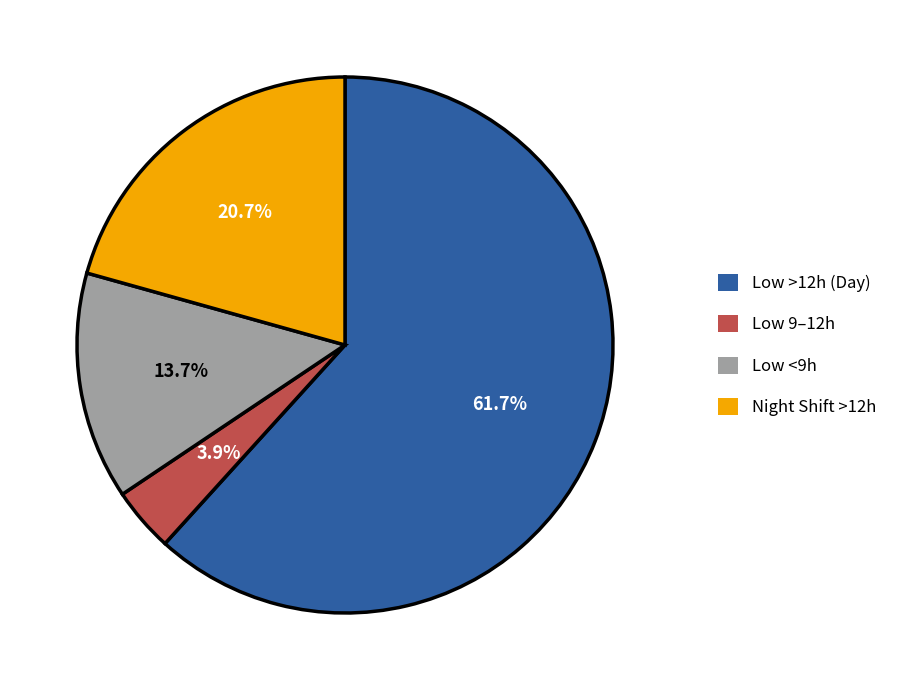

Is there any slice that represents more than half of the pie?

Yes